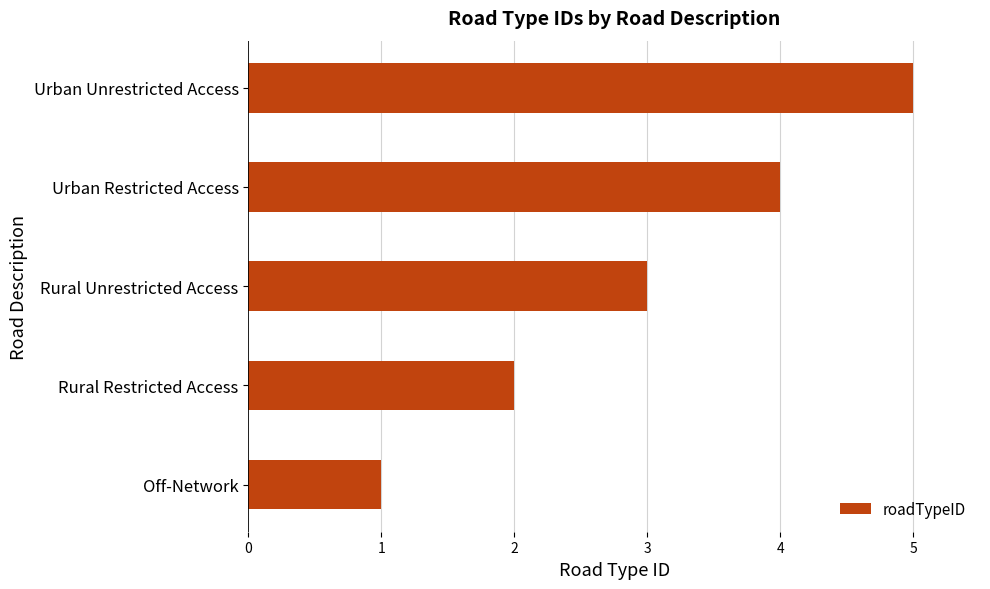

Rank the categories by value from highest to lowest.

Urban Unrestricted Access, Urban Restricted Access, Rural Unrestricted Access, Rural Restricted Access, Off-Network